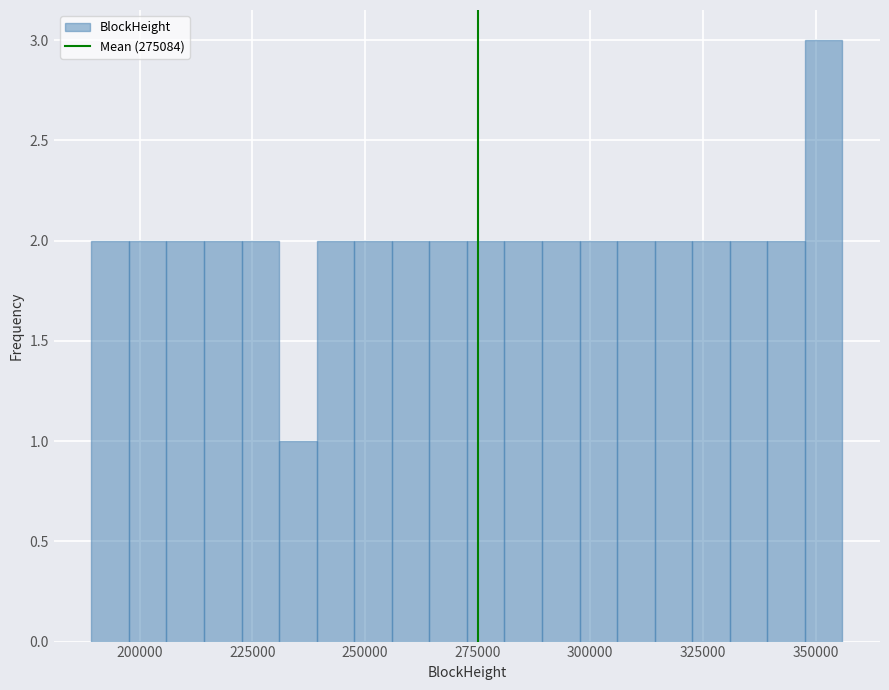

Around what value on the x-axis is the tallest bar? Give the approximate position of its centre, as read against the axis.

350000